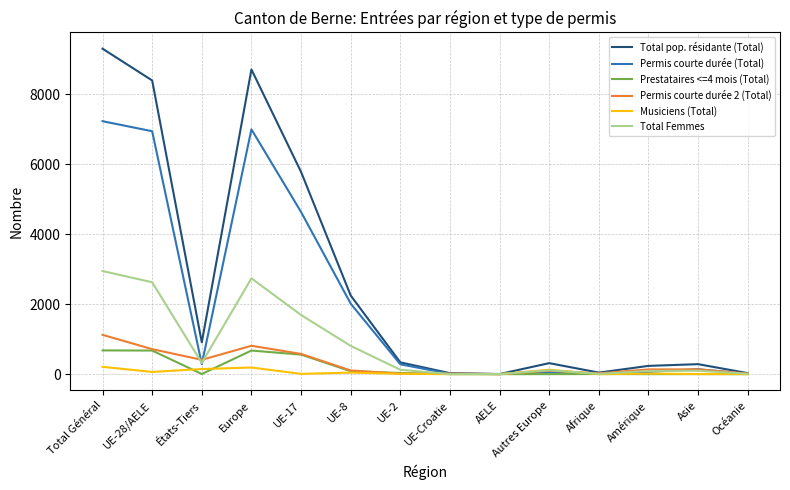

Where is Total pop. résidante (Total) nearest to the value 4651?

UE-17